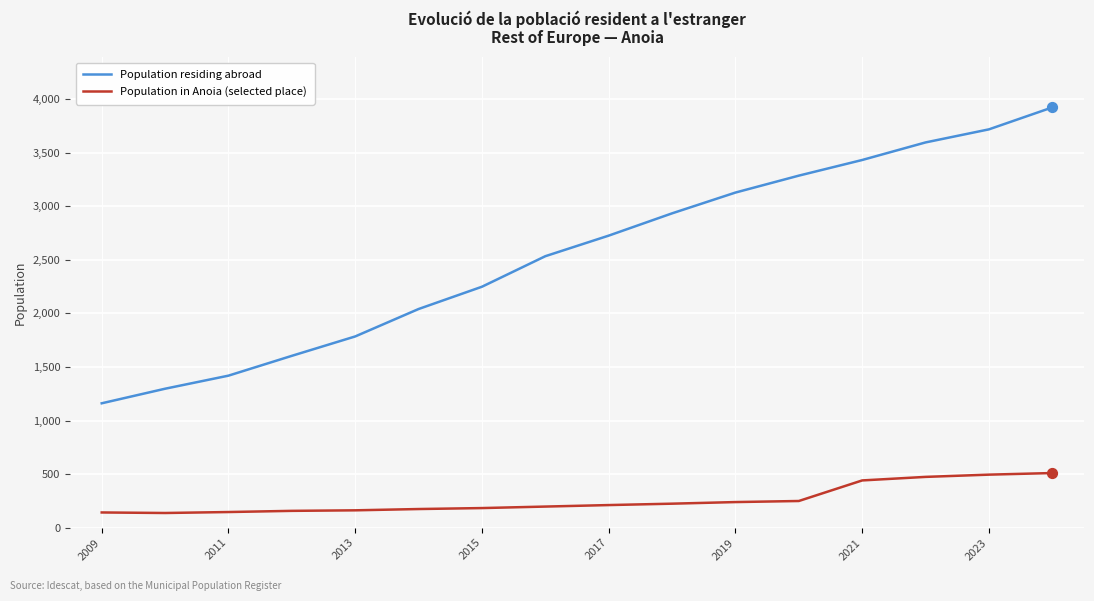

Which series has the largest total across all categories?

Population residing abroad